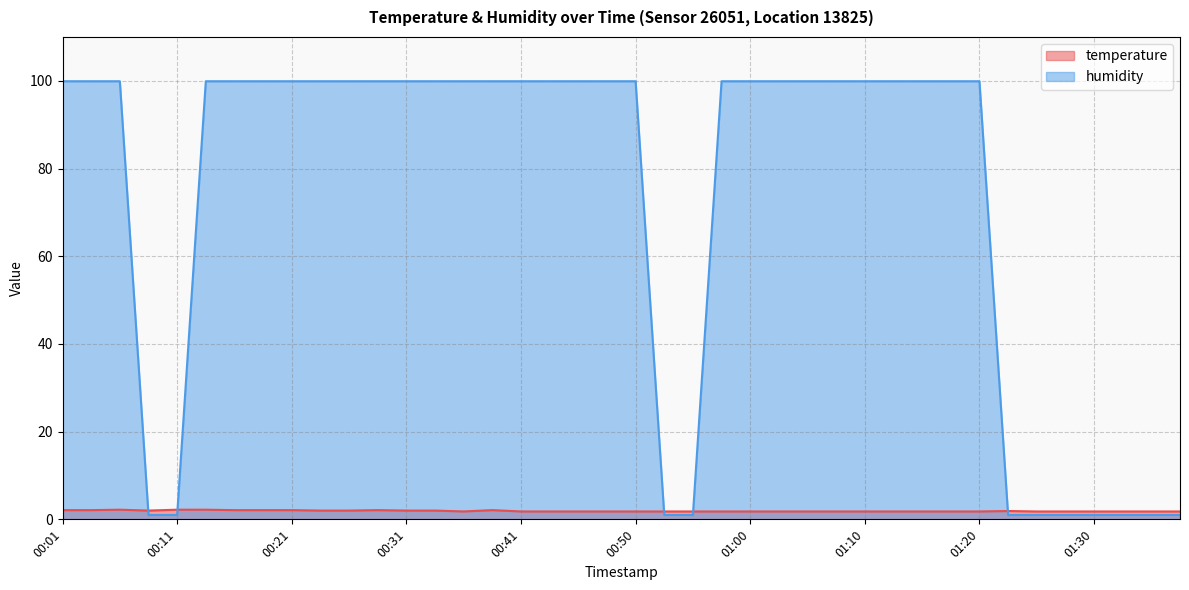

What is the label of the 30th point from the left?

01:13